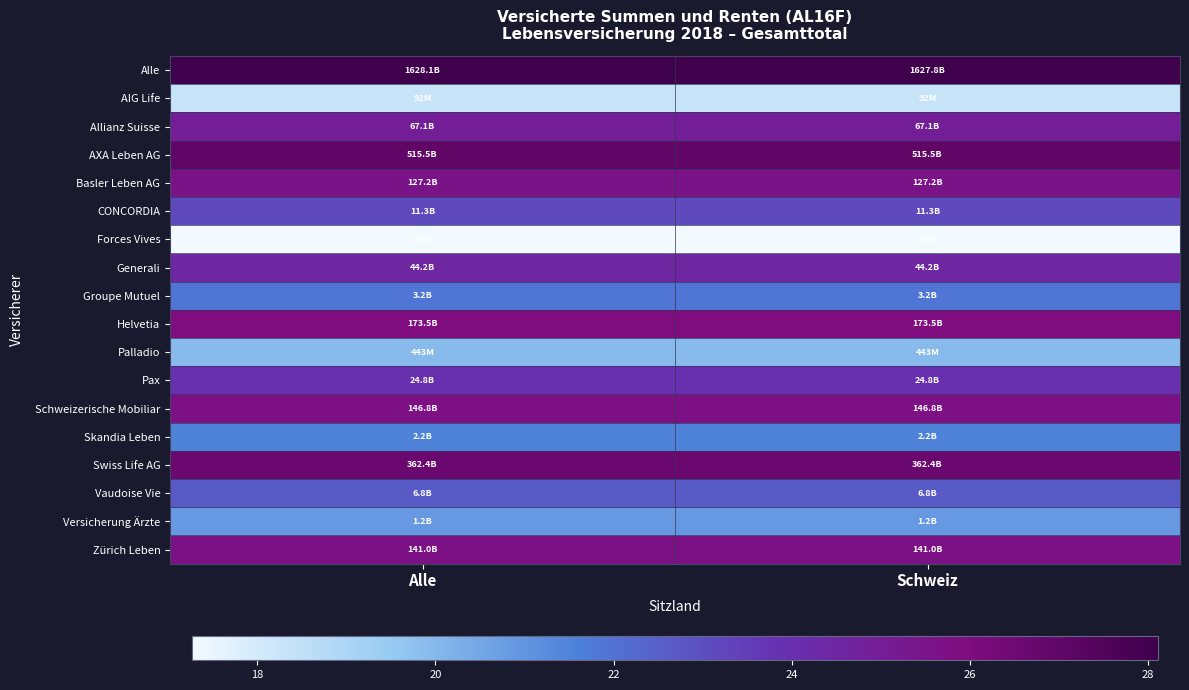

What is the greatest value displayed?

28.1